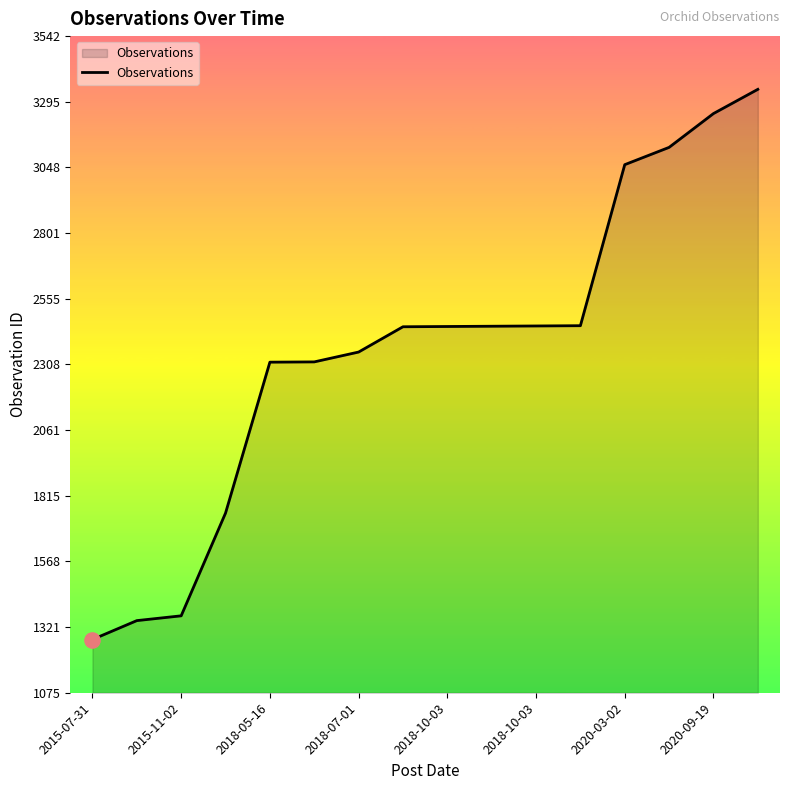

What is the difference between the maximum and minimum values?

2067